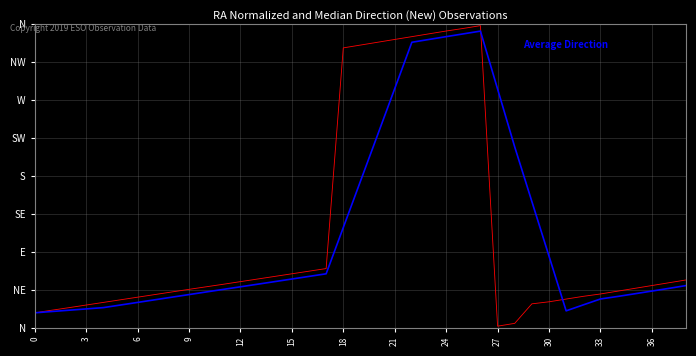

Reading left to right, what are all the values shown in this chart?

RA Normalized (deg): 17.5	20.6	23.7	26.8	29.9	33.0	36.1	39.2	42.3	45.4	48.4	51.4	54.5	57.6	60.7	63.9	67.0	70.1	332.0	335.3	338.6	342.0	345.3	348.6	352.0	355.0	358.4	1.7	5.0	28.2	30.6	33.9	37.1	39.9	43.2	46.6	49.9	53.2	56.6
Average Direction: 17.5	19.1	20.6	22.2	23.7	26.8	29.9	33.0	36.1	39.2	42.3	45.3	48.4	51.5	54.6	57.6	60.7	63.9	118.7	173.6	228.6	283.6	338.6	342.0	345.3	348.6	351.9	283.1	214.4	149.7	84.8	19.9	27.0	33.9	36.9	40.1	43.3	46.6	49.9